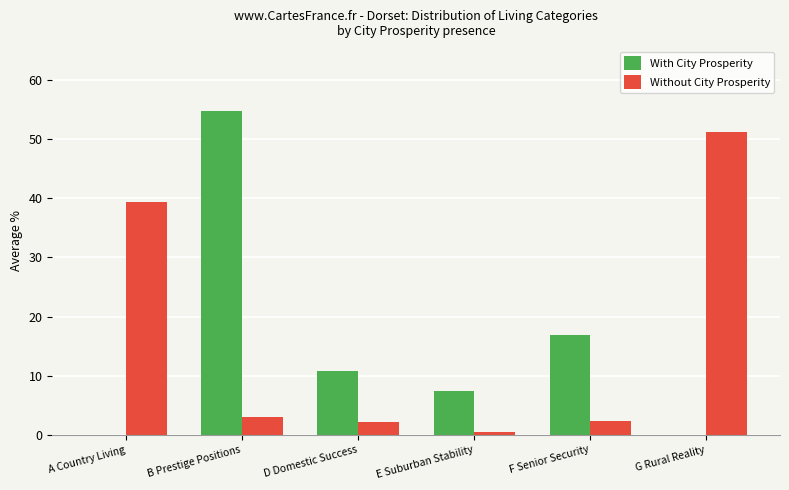

The Without City Prosperity series shows 9.9 at A Country Living. True or false?

False